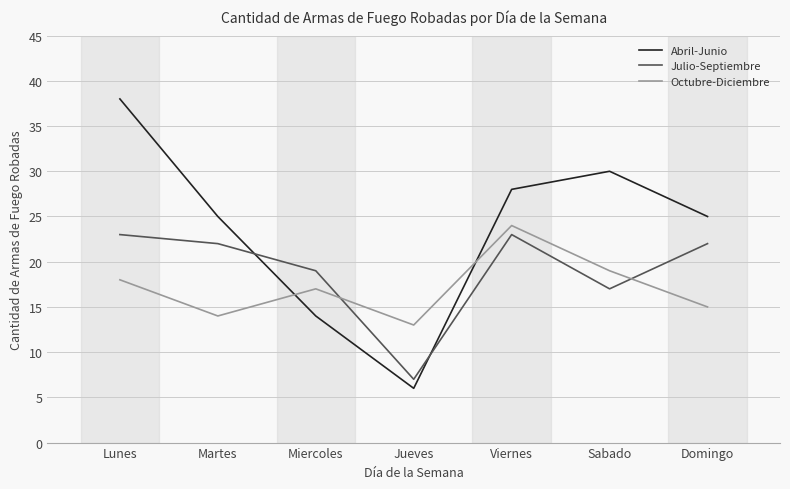

At Sabado, list the series in order from largest to smallest.

Abril-Junio, Octubre-Diciembre, Julio-Septiembre